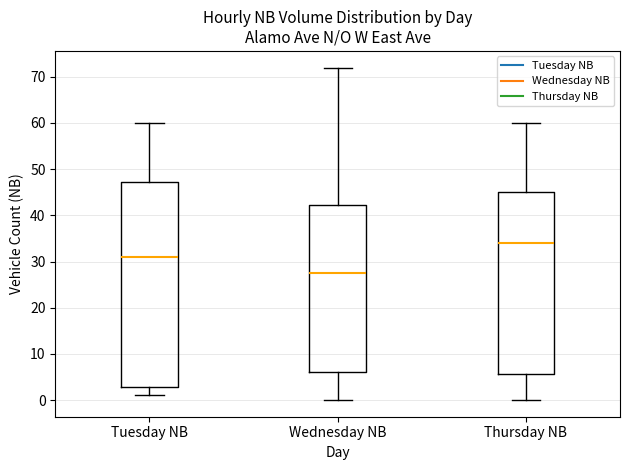

Where is the lower edge of the box for Wednesday NB on the y-axis? The values are not printed on the chart, so give them approximately, as read against the axis.

6